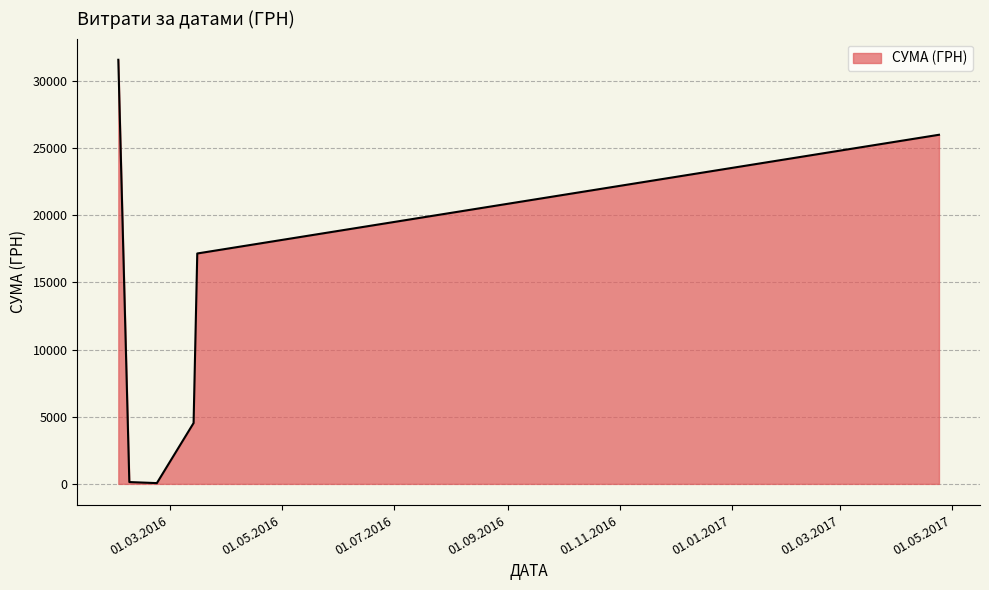

What is the average value?

13245.1